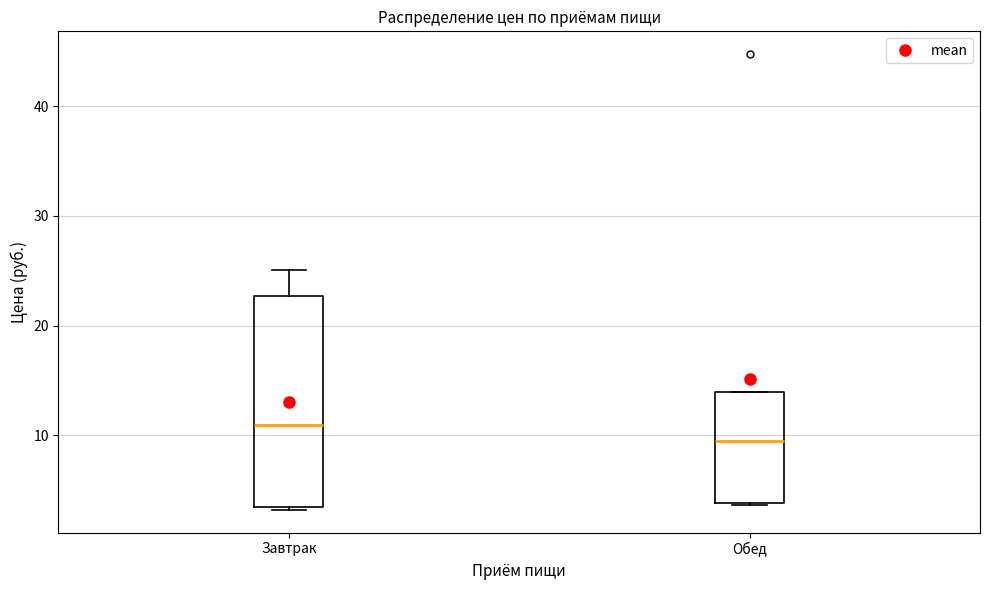

Reading left to right, read every box against the y-axis: the position of its median line, the range the box covers, and the ends of its whiskers. The values are not printed on the chart, so give them approximately, as read against the axis.

Завтрак: median 11, box 3 to 23, whiskers 3 to 25
Обед: median 9, box 4 to 14, whiskers 4 to 14